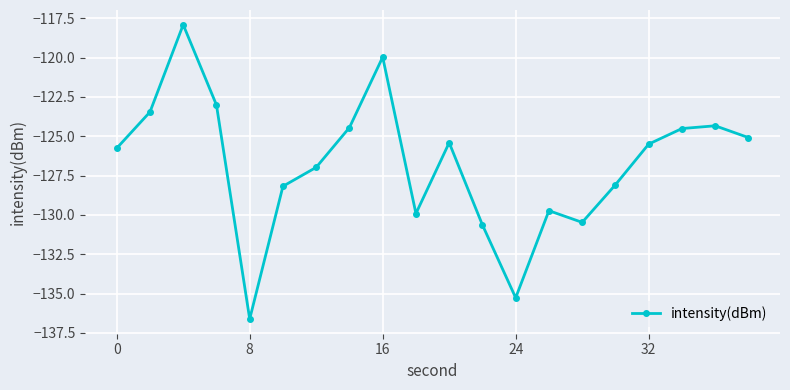

What is the average value?

-126.8